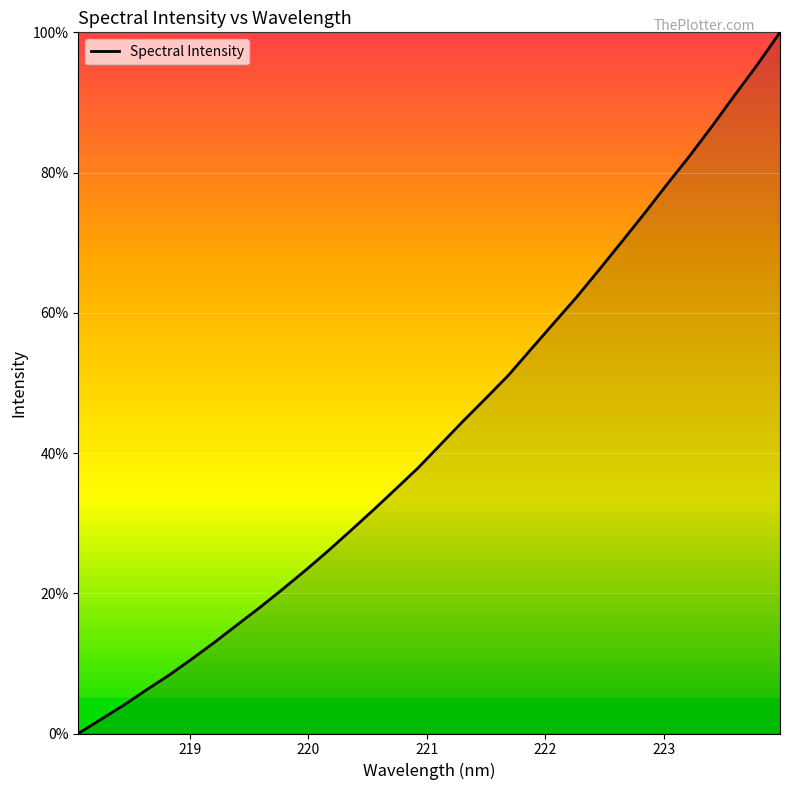

Reading left to right, extract all data points from this chart.

0.0	2.0	4.0	6.2	8.3	10.6	13.0	15.5	17.9	20.5	23.2	26.0	28.9	31.8	34.8	37.9	41.2	44.6	47.8	51.1	54.8	58.5	62.2	66.1	70.1	74.2	78.3	82.4	86.6	91.1	95.4	100.0